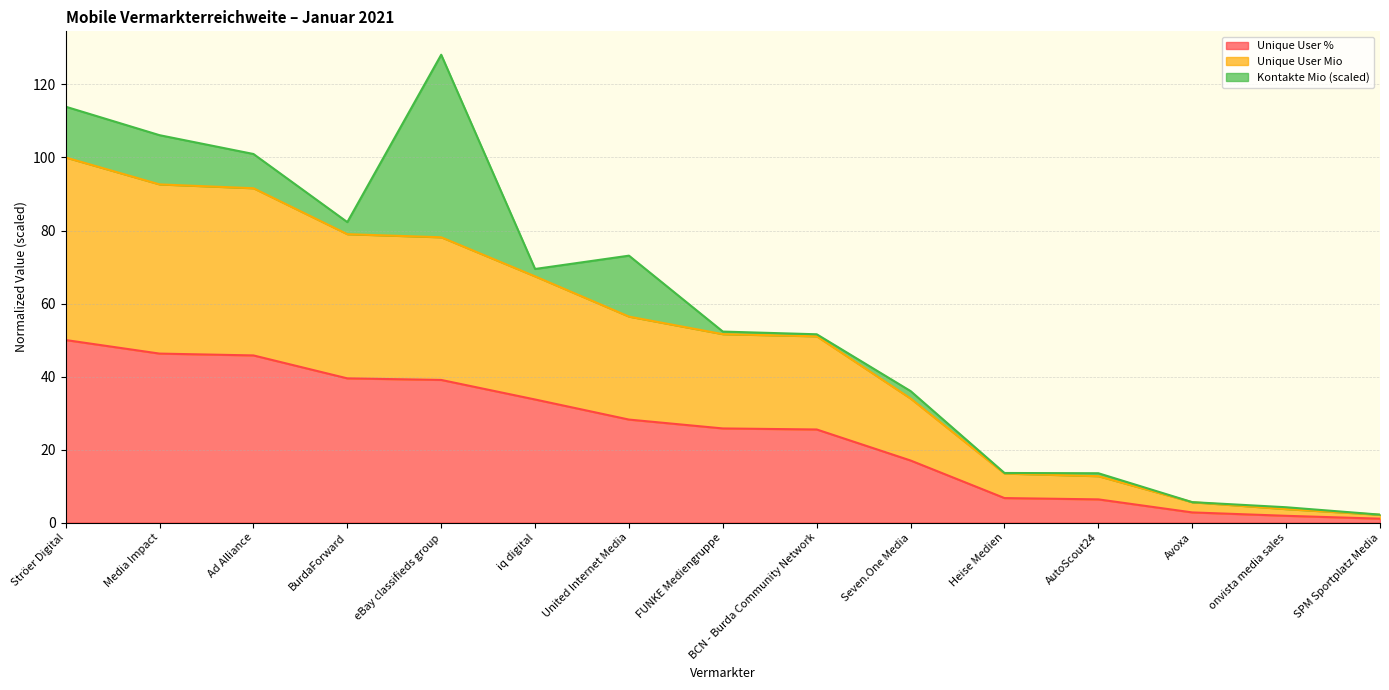

Which series changed the most between United Internet Media and onvista media sales?

Unique User Mio